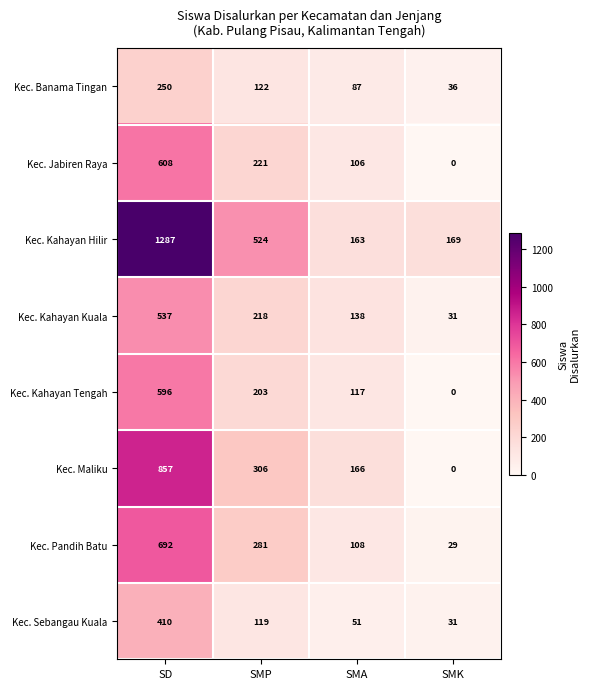

What is the sum of all Kec. Sebangau Kuala values?

611